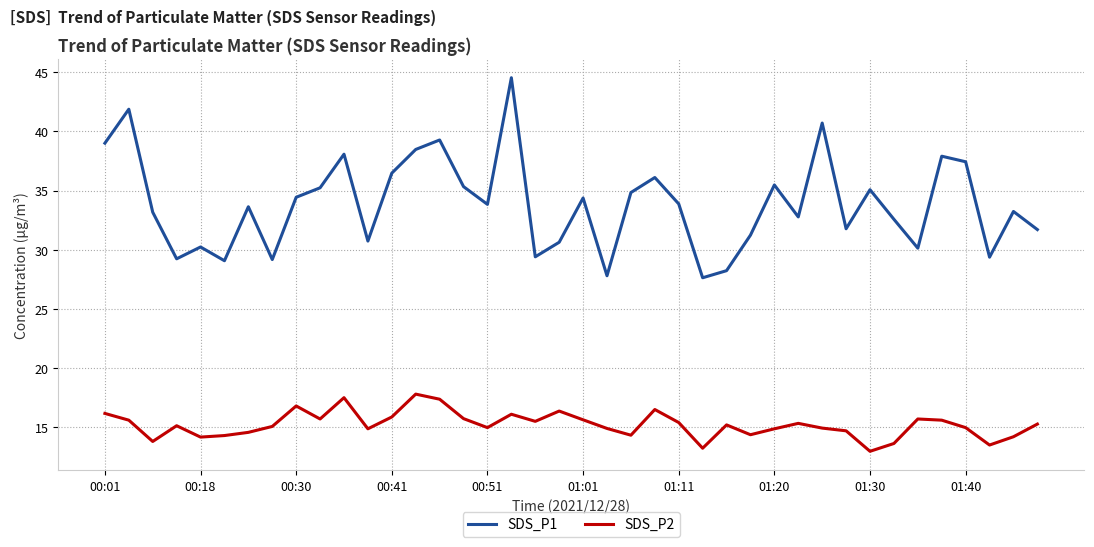

Which series has the largest range (max minus min)?

SDS_P1